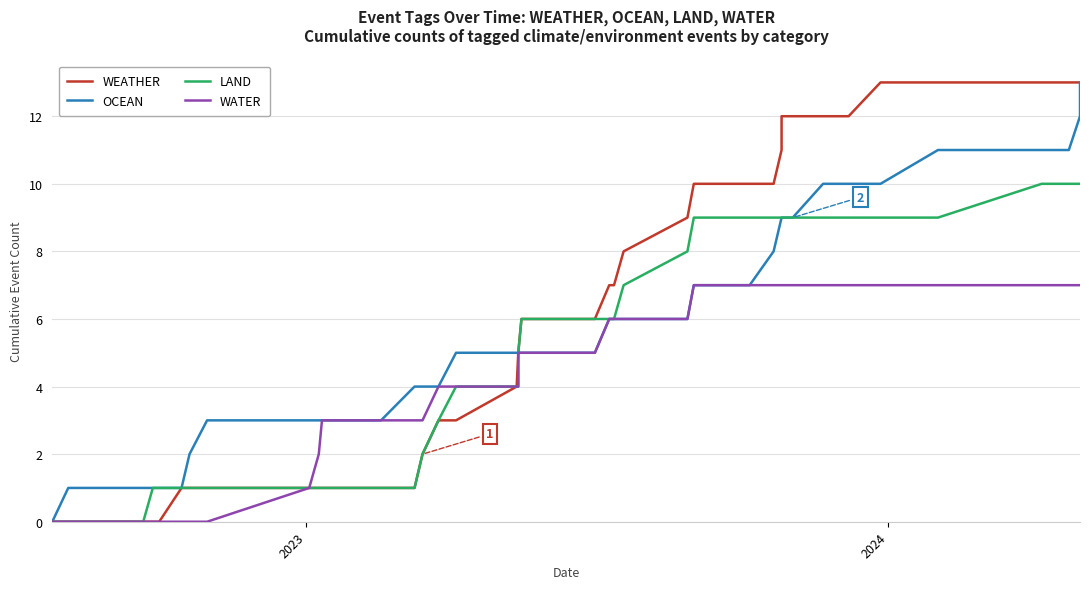

True or false: WATER and WEATHER intersect in this chart.

False